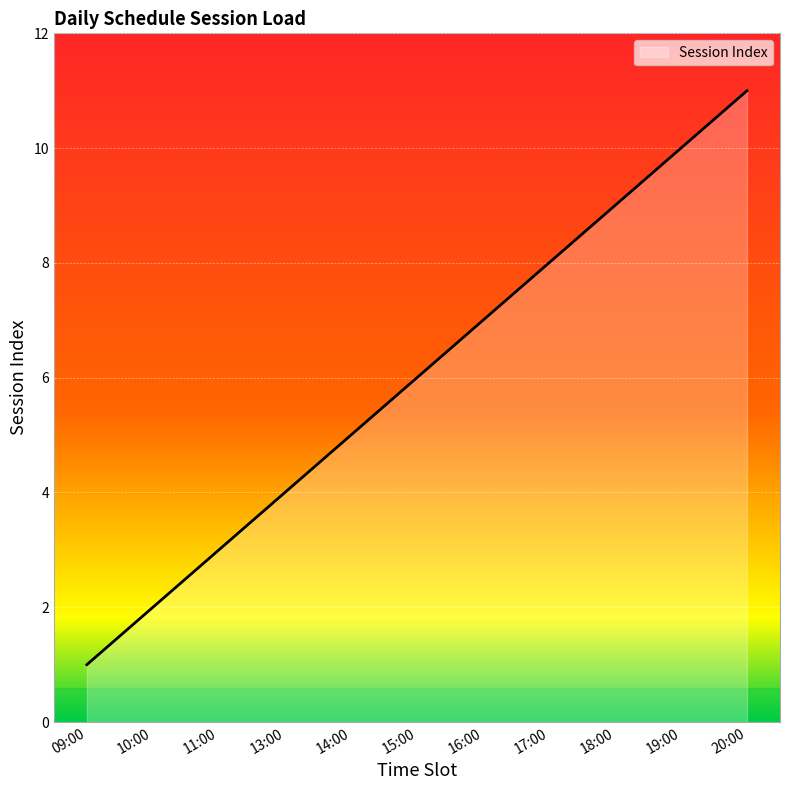

Which label corresponds to the smallest value in the chart?

09:00